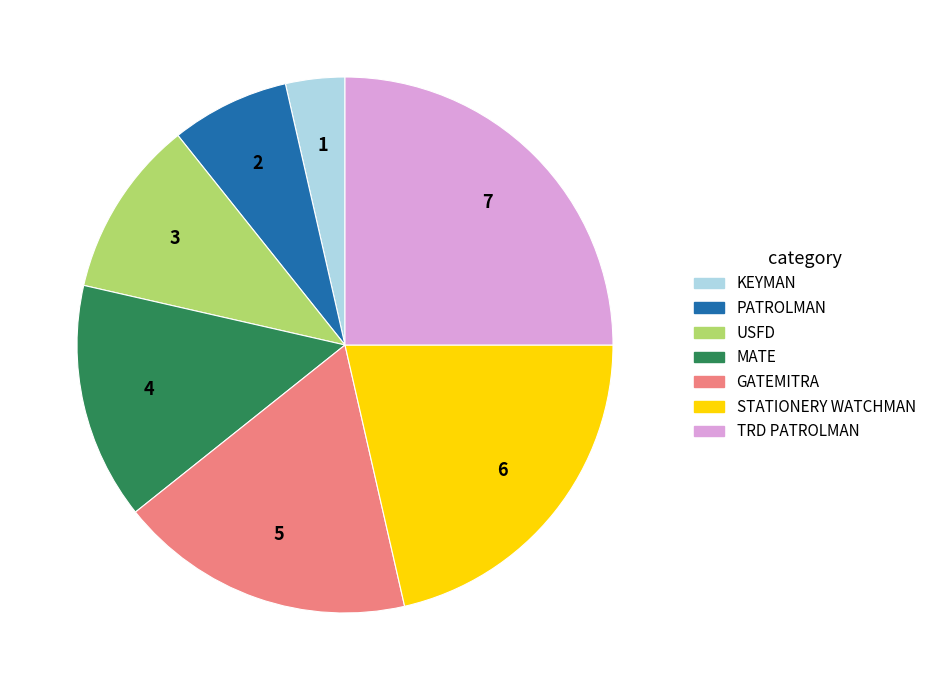

Is it true that GATEMITRA is 23% of the pie?

False